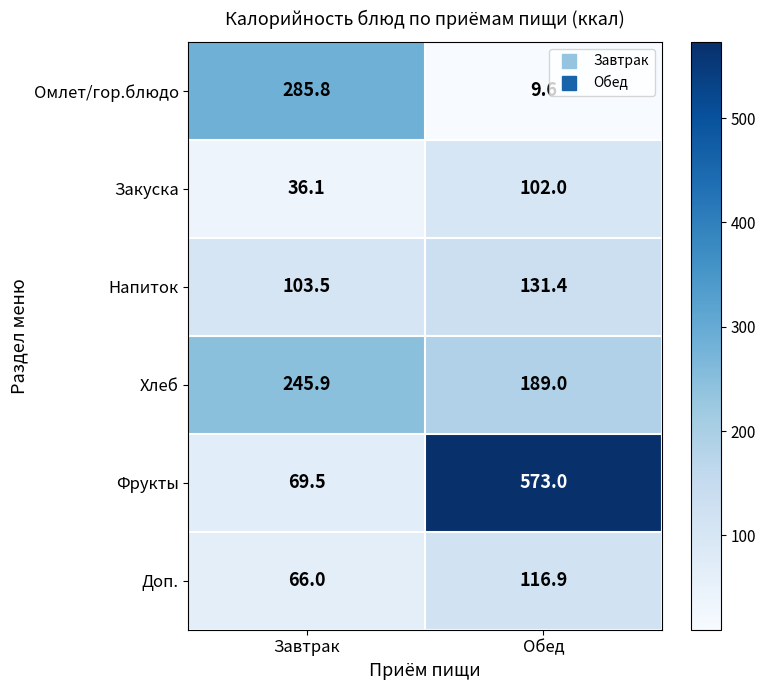

Between Завтрак and Обед, which series saw the biggest shift?

Фрукты